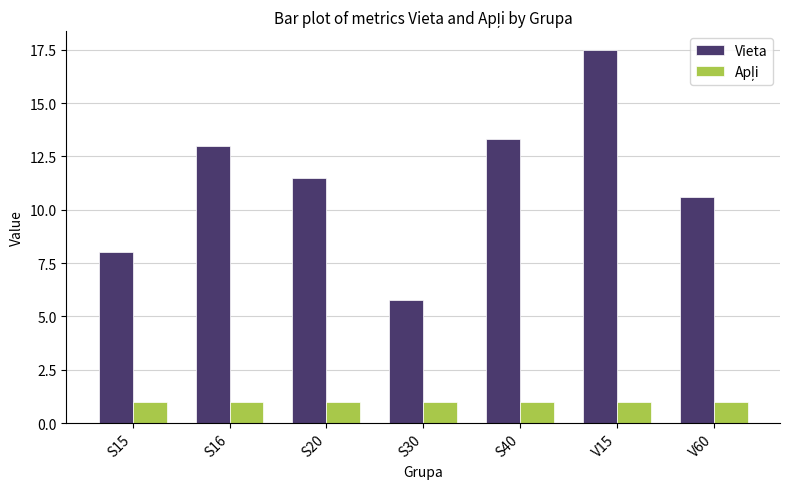

Count the number of data series in this chart.

2